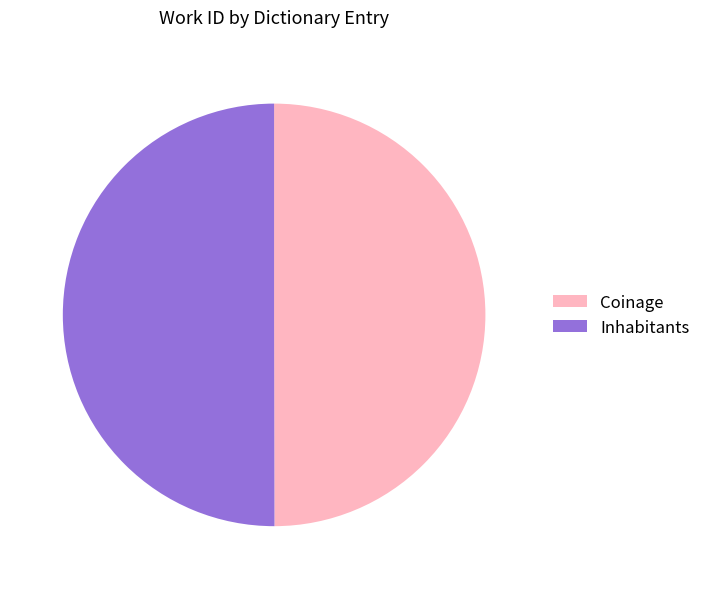

Approximately how many times larger is the value at Coinage compared to Inhabitants?

1.0